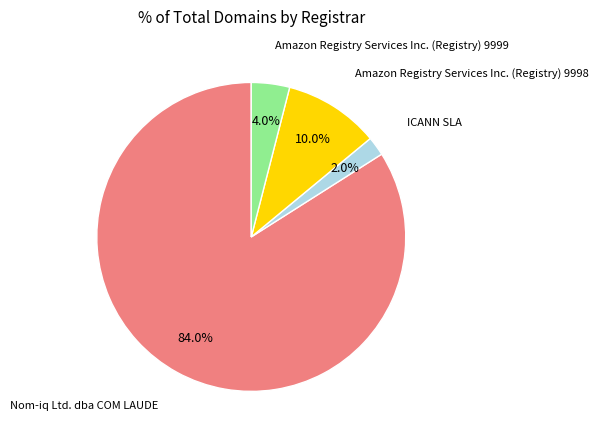

Which slice is the largest?

Nom-iq Ltd. dba COM LAUDE